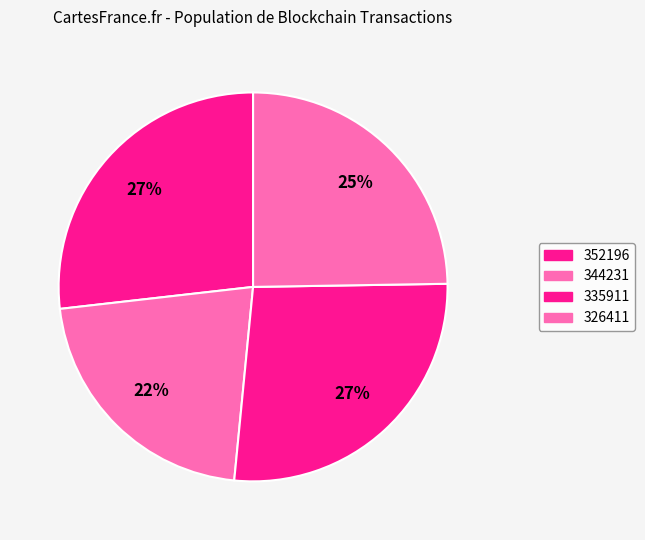

Count the number of slices in the pie.

4